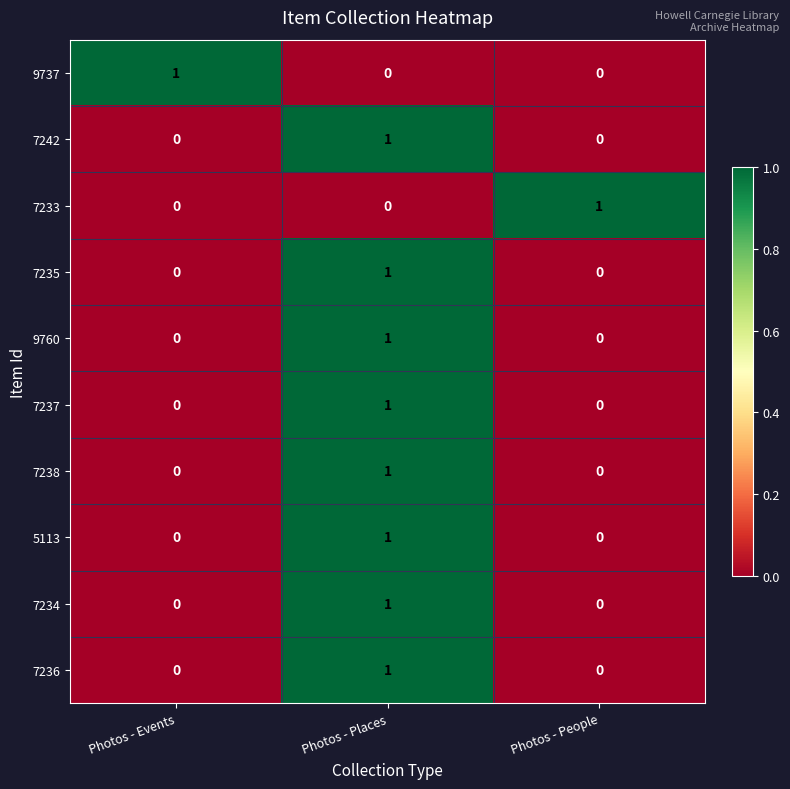

Reading left to right, list all the values displayed in this chart.

9737: 1	0	0
7242: 0	1	0
7233: 0	0	1
7235: 0	1	0
9760: 0	1	0
7237: 0	1	0
7238: 0	1	0
5113: 0	1	0
7234: 0	1	0
7236: 0	1	0